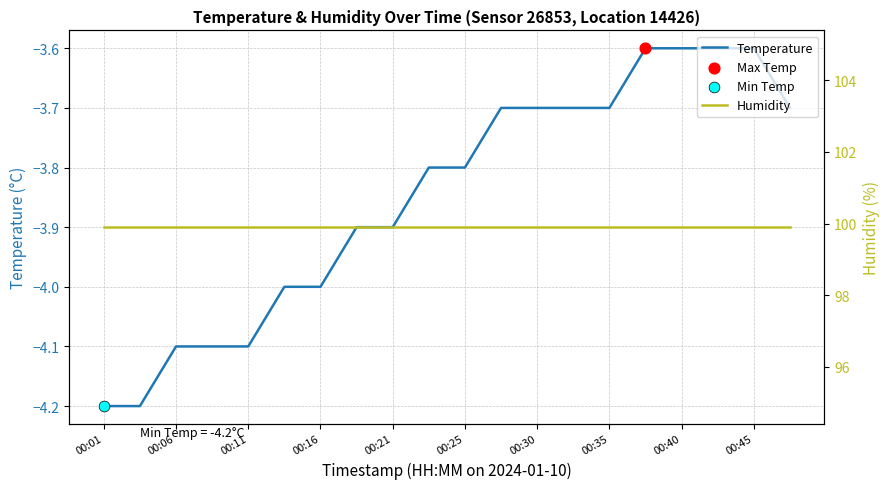

What is the total value across all series at 00:45?

96.1